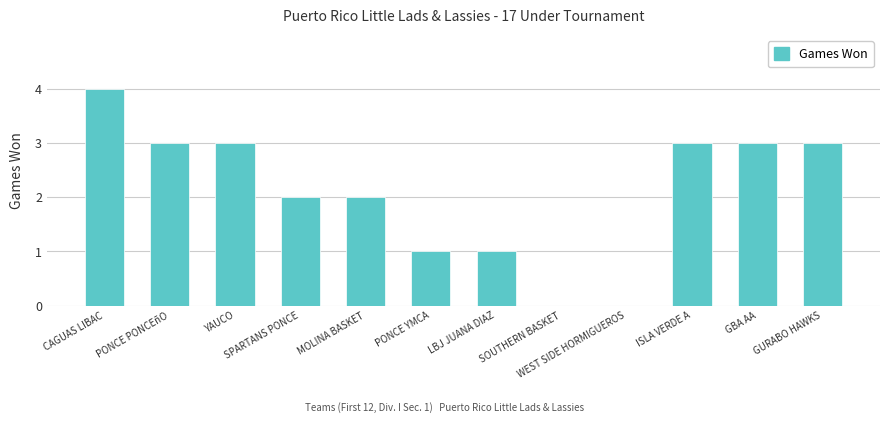

Reading left to right, transcribe all the data shown in this chart.

CAGUAS LIBAC=4	PONCE PONCEñO=3	YAUCO=3	SPARTANS PONCE=2	MOLINA BASKET=2	PONCE YMCA=1	LBJ JUANA DIAZ=1	SOUTHERN BASKET=0	WEST SIDE HORMIGUEROS=0	ISLA VERDE A=3	GBA AA=3	GURABO HAWKS=3